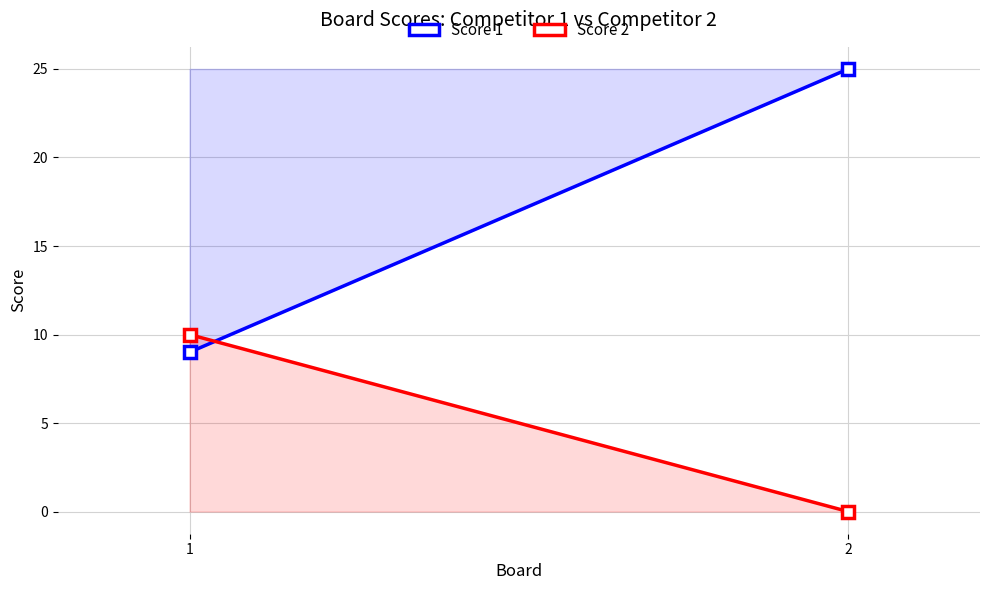

What is the average value of the Score 1 series?

17